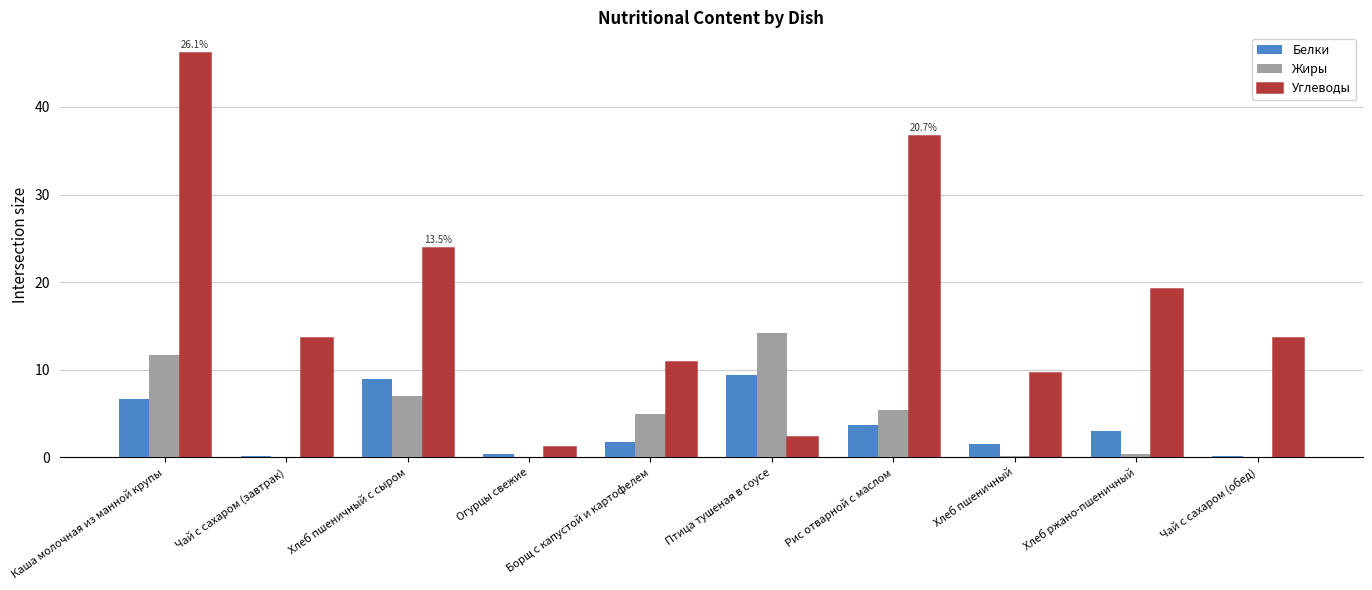

The Углеводы series shows 2.3 at Птица тушеная в соусе. True or false?

True